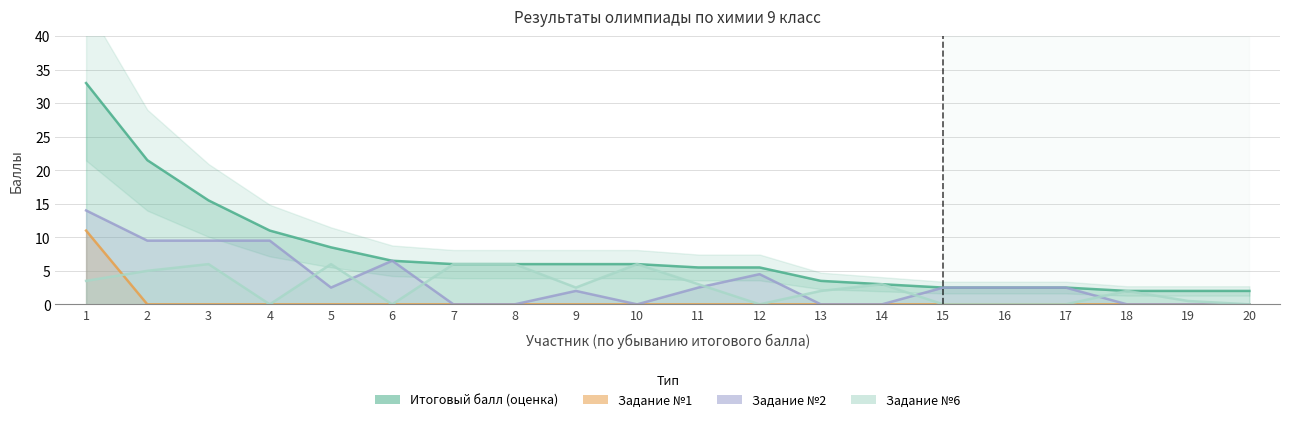

What are all the series names shown in the legend?

Итоговый балл, Задание №1, Задание №2, Задание №6